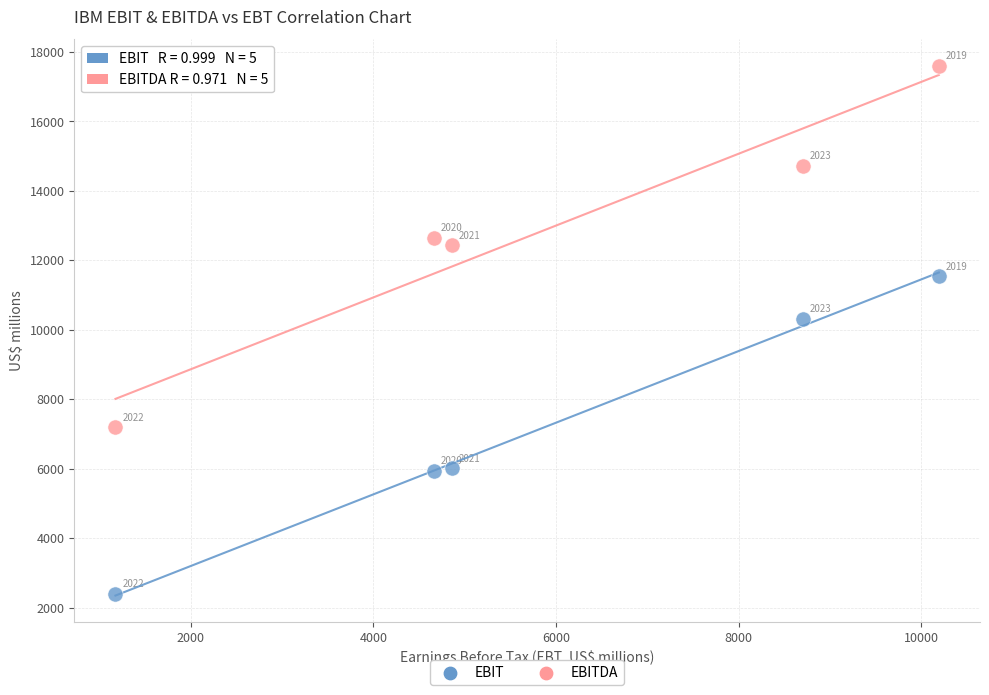

Which series contains the highest Y value?

EBITDA